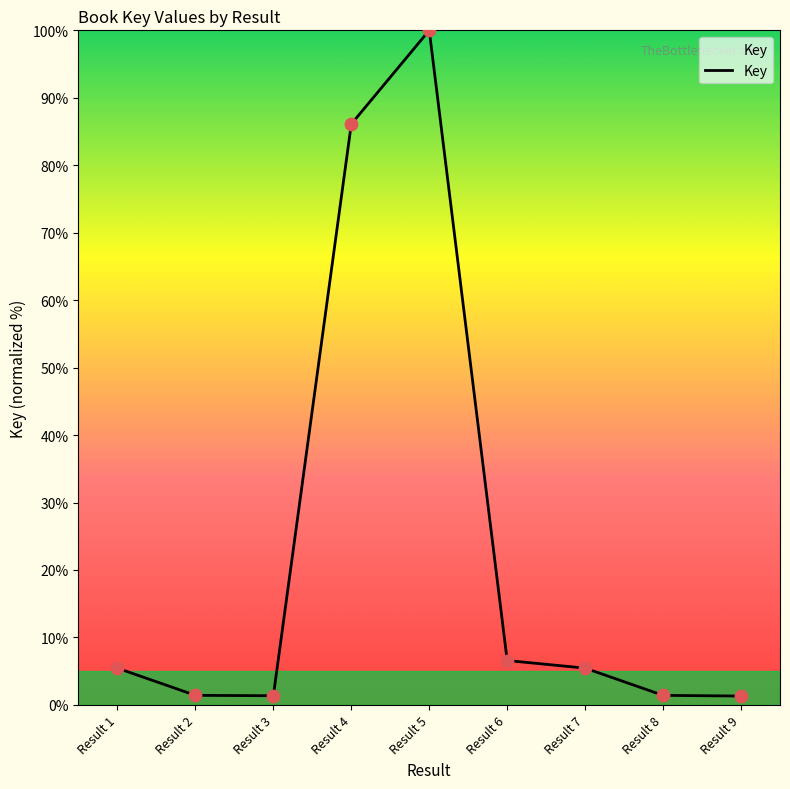

Which has a higher value, Result 4 or Result 3?

Result 4